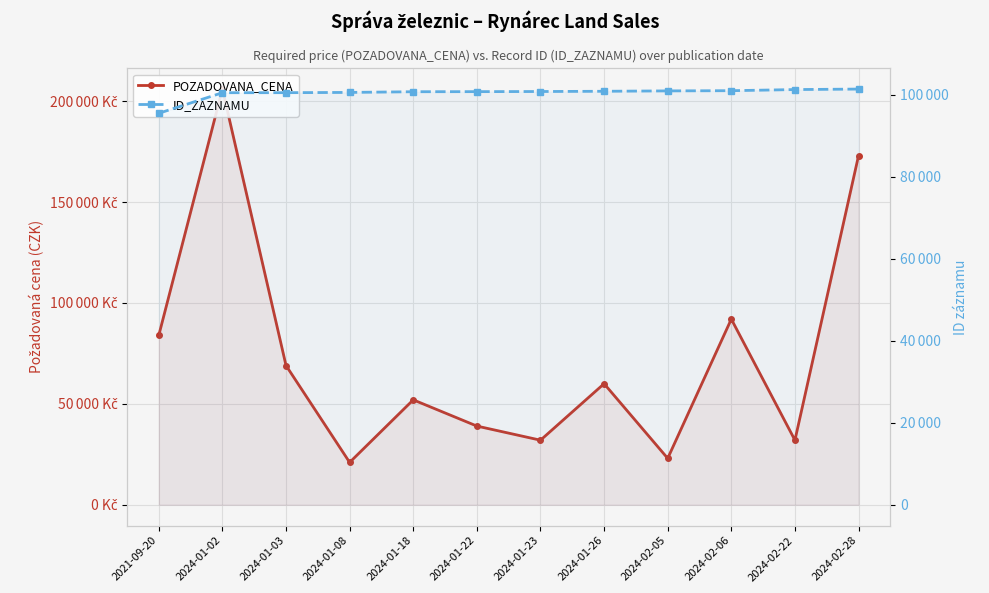

Is the value of ID_ZAZNAMU at 2024-01-26 greater than the value of POZADOVANA_CENA at 2024-02-28?

No